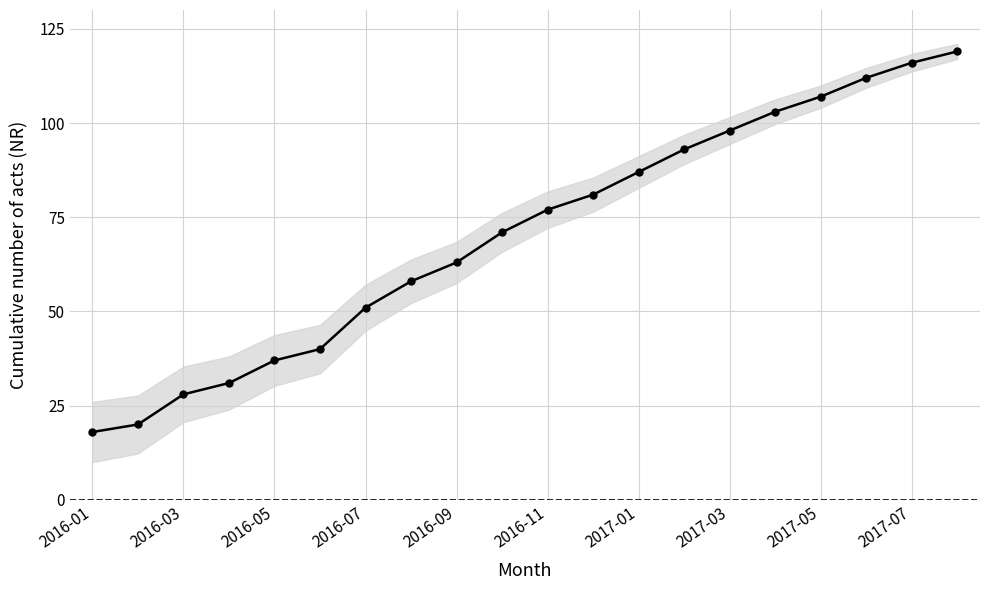

What position from the right is 2016-01?

20